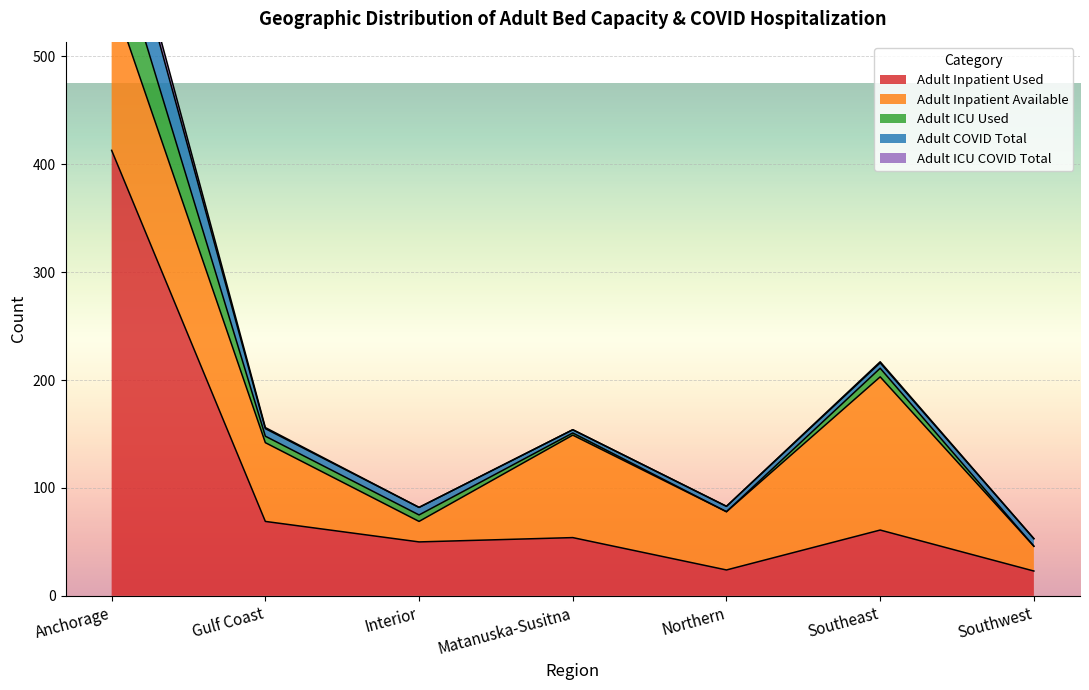

Count the number of categories in the chart.

7